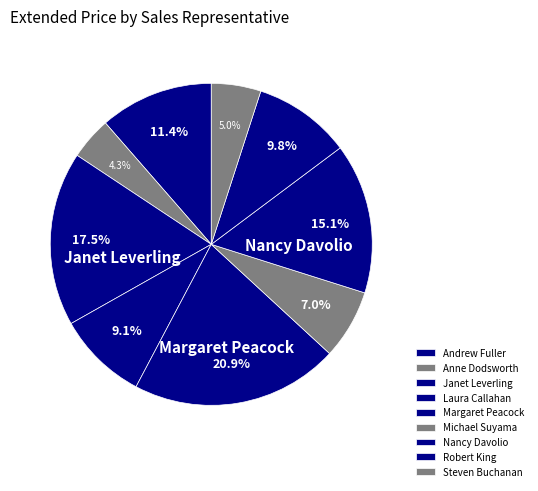

Count the number of slices in the pie.

9